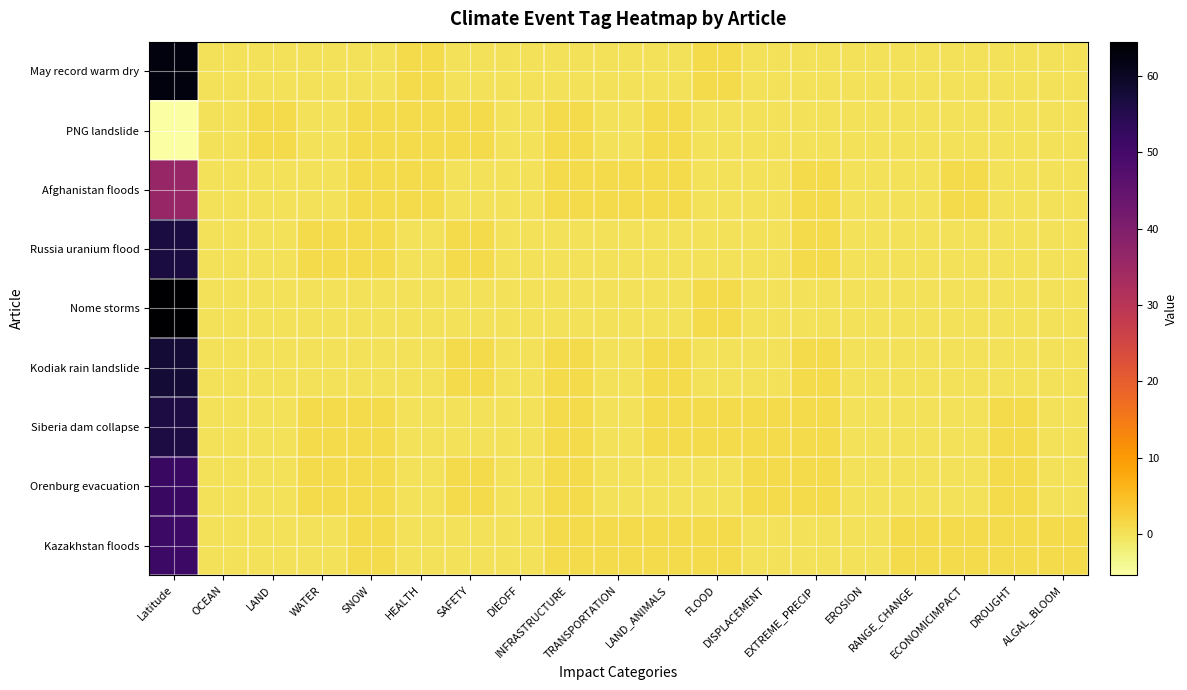

Reading right to left, extract all data points from this chart.

May record warm dry: ALGAL_BLOOM=0.0	DROUGHT=0.0	ECONOMICIMPACT=0.0	RANGE_CHANGE=0.0	EROSION=0.0	EXTREME_PRECIP=0.0	DISPLACEMENT=0.0	FLOOD=1.0	LAND_ANIMALS=0.0	TRANSPORTATION=0.0	INFRASTRUCTURE=0.0	DIEOFF=0.0	SAFETY=0.0	HEALTH=1.0	SNOW=0.0	WATER=0.0	LAND=0.0	OCEAN=0.0	Latitude=62.8
PNG landslide: ALGAL_BLOOM=0.0	DROUGHT=0.0	ECONOMICIMPACT=0.0	RANGE_CHANGE=0.0	EROSION=0.0	EXTREME_PRECIP=0.0	DISPLACEMENT=0.0	FLOOD=0.0	LAND_ANIMALS=1.0	TRANSPORTATION=0.0	INFRASTRUCTURE=1.0	DIEOFF=0.0	SAFETY=1.0	HEALTH=1.0	SNOW=1.0	WATER=0.0	LAND=1.0	OCEAN=0.0	Latitude=-5.4
Afghanistan floods: ALGAL_BLOOM=0.0	DROUGHT=0.0	ECONOMICIMPACT=1.0	RANGE_CHANGE=0.0	EROSION=0.0	EXTREME_PRECIP=1.0	DISPLACEMENT=0.0	FLOOD=0.0	LAND_ANIMALS=1.0	TRANSPORTATION=1.0	INFRASTRUCTURE=1.0	DIEOFF=0.0	SAFETY=0.0	HEALTH=1.0	SNOW=1.0	WATER=0.0	LAND=0.0	OCEAN=0.0	Latitude=36.1
Russia uranium flood: ALGAL_BLOOM=0.0	DROUGHT=0.0	ECONOMICIMPACT=0.0	RANGE_CHANGE=0.0	EROSION=0.0	EXTREME_PRECIP=1.0	DISPLACEMENT=0.0	FLOOD=0.0	LAND_ANIMALS=0.0	TRANSPORTATION=0.0	INFRASTRUCTURE=0.0	DIEOFF=0.0	SAFETY=1.0	HEALTH=0.0	SNOW=1.0	WATER=1.0	LAND=0.0	OCEAN=0.0	Latitude=56.6
Nome storms: ALGAL_BLOOM=0.0	DROUGHT=0.0	ECONOMICIMPACT=0.0	RANGE_CHANGE=0.0	EROSION=0.0	EXTREME_PRECIP=0.0	DISPLACEMENT=0.0	FLOOD=1.0	LAND_ANIMALS=0.0	TRANSPORTATION=0.0	INFRASTRUCTURE=0.0	DIEOFF=0.0	SAFETY=0.0	HEALTH=0.0	SNOW=0.0	WATER=0.0	LAND=0.0	OCEAN=0.0	Latitude=64.5
Kodiak rain landslide: ALGAL_BLOOM=0.0	DROUGHT=0.0	ECONOMICIMPACT=0.0	RANGE_CHANGE=0.0	EROSION=0.0	EXTREME_PRECIP=1.0	DISPLACEMENT=0.0	FLOOD=0.0	LAND_ANIMALS=1.0	TRANSPORTATION=0.0	INFRASTRUCTURE=1.0	DIEOFF=0.0	SAFETY=1.0	HEALTH=0.0	SNOW=0.0	WATER=0.0	LAND=0.0	OCEAN=0.0	Latitude=57.8
Siberia dam collapse: ALGAL_BLOOM=0.0	DROUGHT=1.0	ECONOMICIMPACT=0.0	RANGE_CHANGE=0.0	EROSION=0.0	EXTREME_PRECIP=1.0	DISPLACEMENT=1.0	FLOOD=1.0	LAND_ANIMALS=1.0	TRANSPORTATION=0.0	INFRASTRUCTURE=1.0	DIEOFF=0.0	SAFETY=0.0	HEALTH=0.0	SNOW=1.0	WATER=1.0	LAND=0.0	OCEAN=0.0	Latitude=56.5
Orenburg evacuation: ALGAL_BLOOM=0.0	DROUGHT=1.0	ECONOMICIMPACT=0.0	RANGE_CHANGE=0.0	EROSION=0.0	EXTREME_PRECIP=1.0	DISPLACEMENT=1.0	FLOOD=0.0	LAND_ANIMALS=0.0	TRANSPORTATION=0.0	INFRASTRUCTURE=1.0	DIEOFF=0.0	SAFETY=1.0	HEALTH=0.0	SNOW=1.0	WATER=1.0	LAND=0.0	OCEAN=0.0	Latitude=51.8
Kazakhstan floods: ALGAL_BLOOM=1.0	DROUGHT=1.0	ECONOMICIMPACT=1.0	RANGE_CHANGE=1.0	EROSION=0.0	EXTREME_PRECIP=0.0	DISPLACEMENT=0.0	FLOOD=1.0	LAND_ANIMALS=1.0	TRANSPORTATION=1.0	INFRASTRUCTURE=1.0	DIEOFF=0.0	SAFETY=0.0	HEALTH=0.0	SNOW=1.0	WATER=0.0	LAND=0.0	OCEAN=0.0	Latitude=51.2